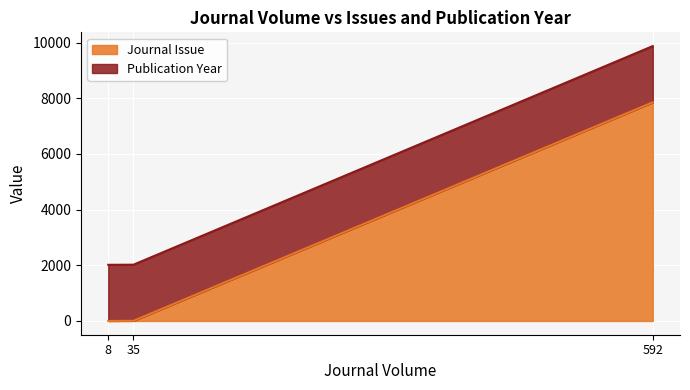

Does the chart display data point markers on the line(s)?

No